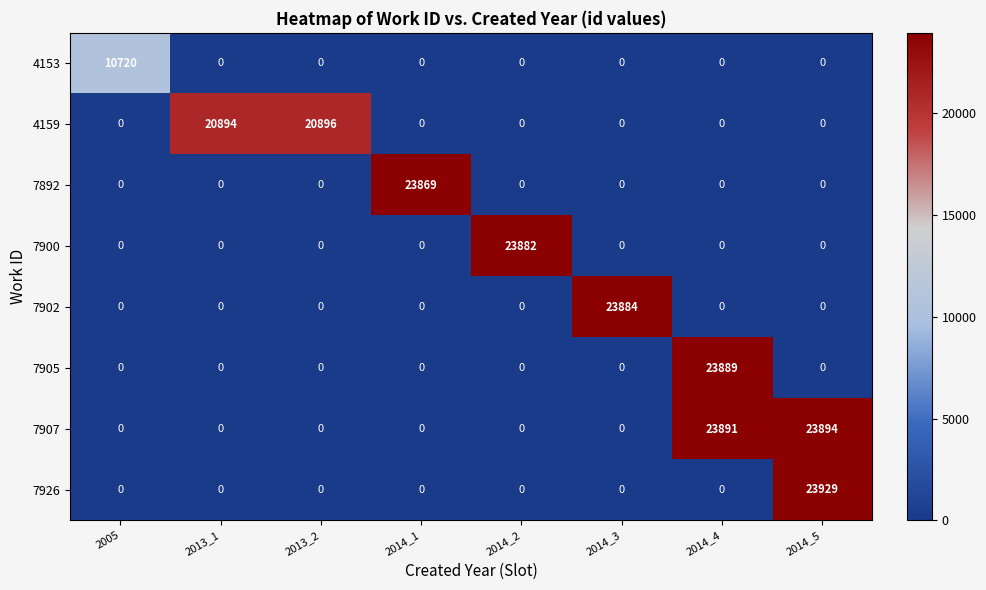

Which series has the largest range (max minus min)?

7926